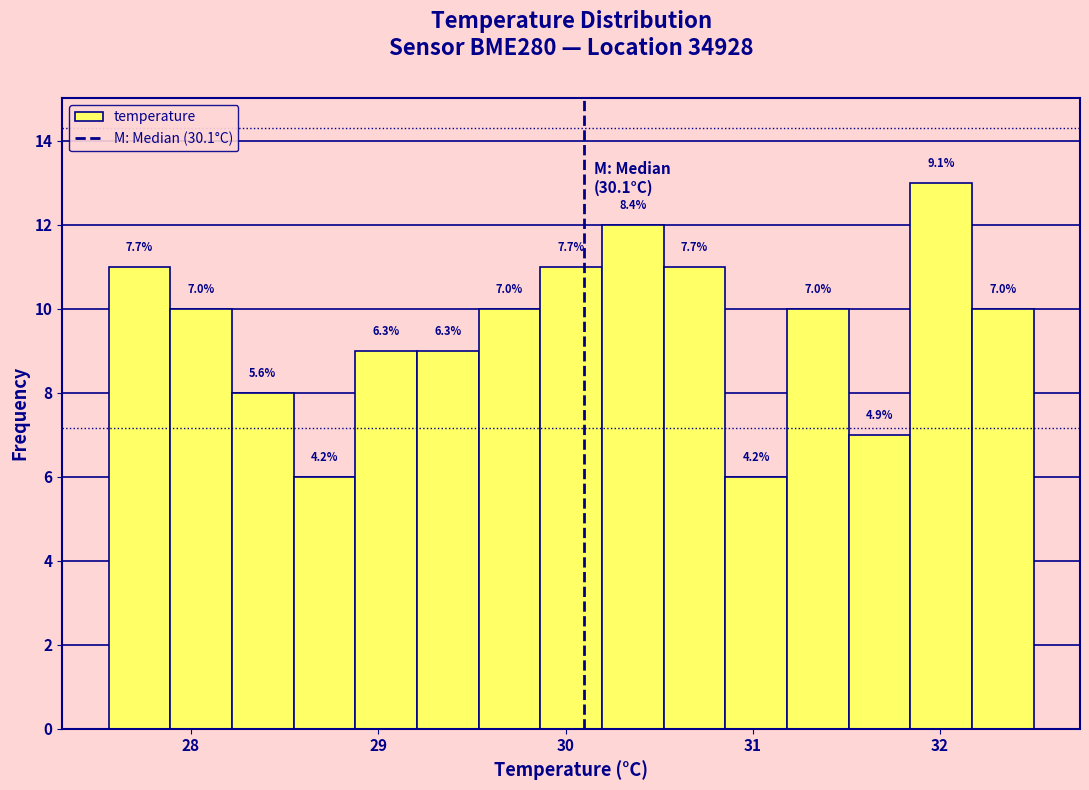

Read against the x-axis, roughly where is the centre of the tallest bar?

32.0